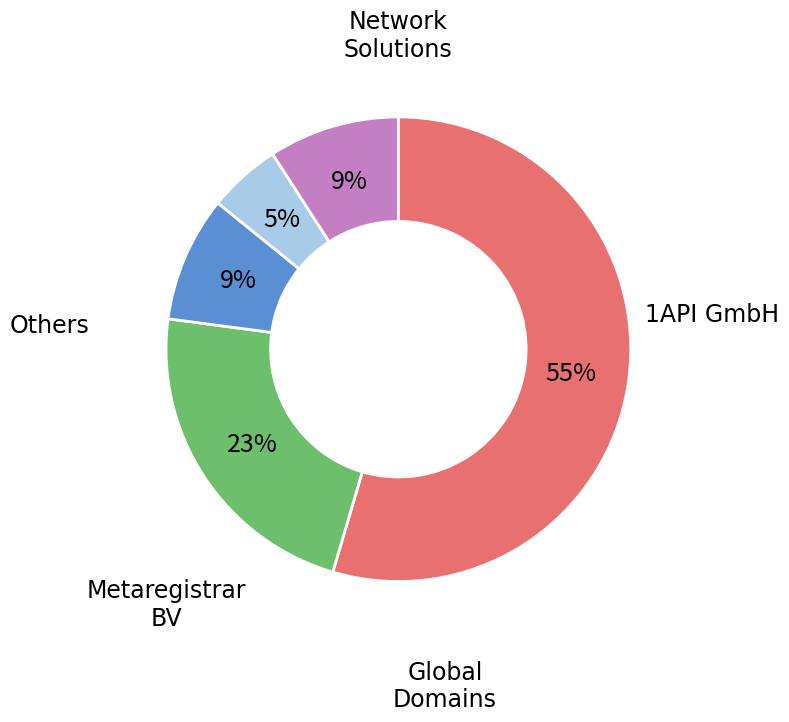

Is there any slice that represents more than half of the pie?

Yes